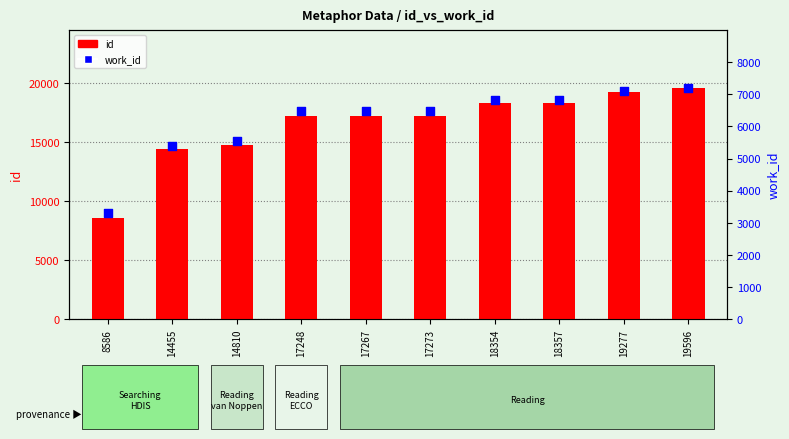

What are all the series names shown in the legend?

id, work_id